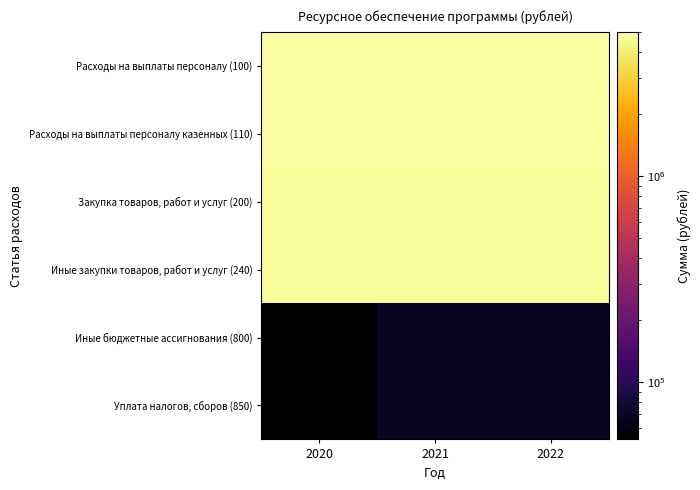

At which category does the chart reach its minimum across all series?

2020